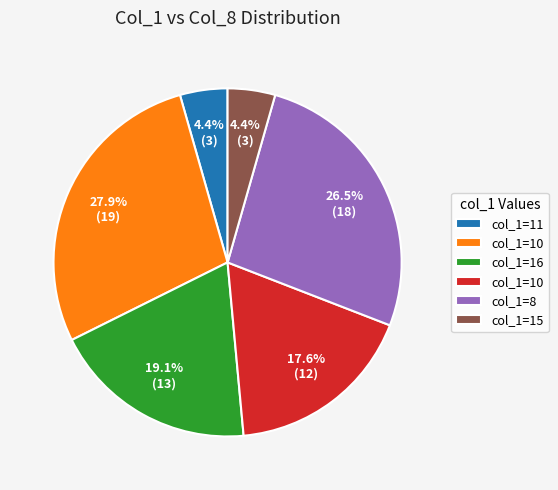

Is there any slice that represents more than half of the pie?

No